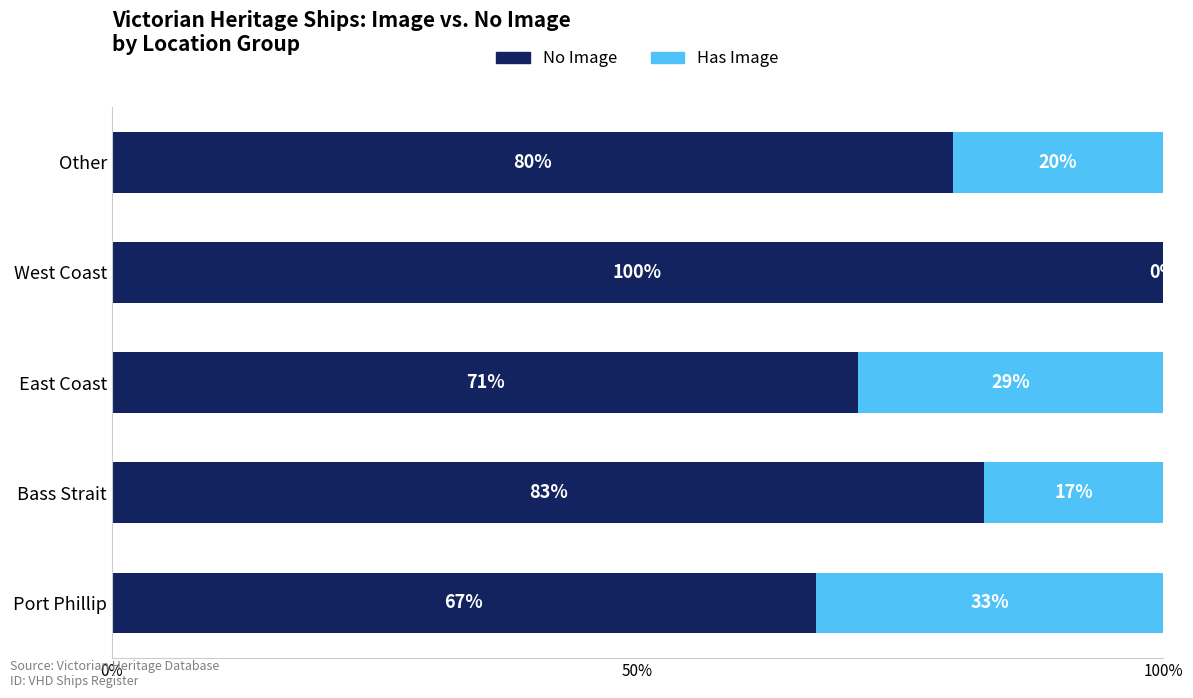

What is the approximate value of No Image at East Coast, to the nearest 5?

70